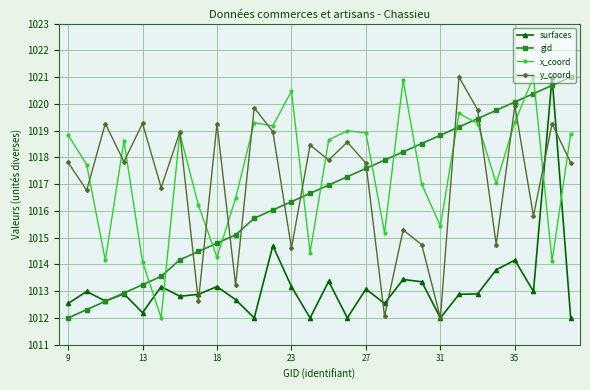

Which series has the largest total across all categories?

x_coord